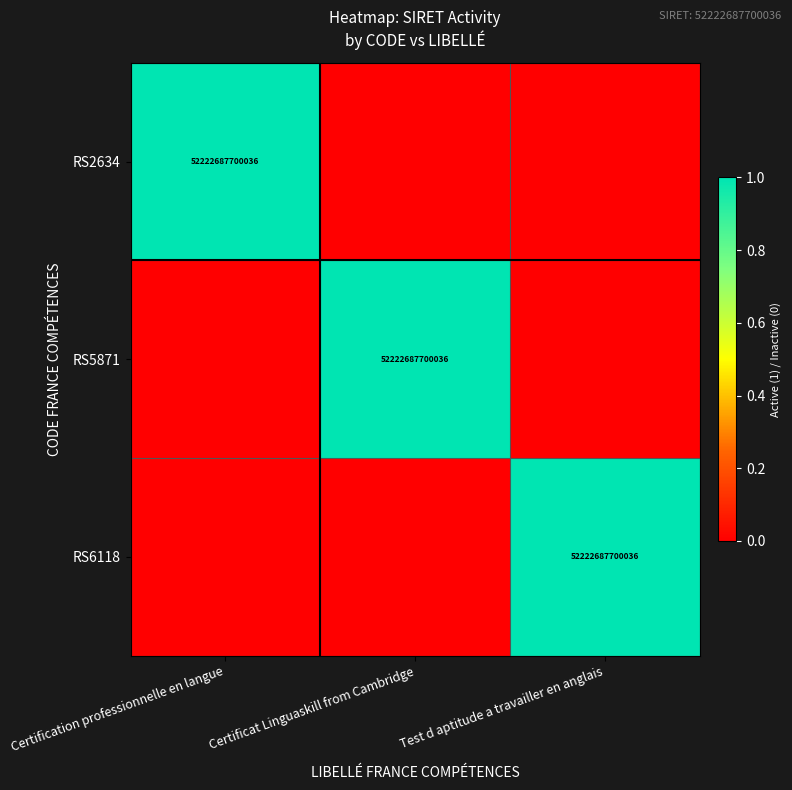

The RS5871 series shows 52222687700036 at Certificat Linguaskill from Cambridge. True or false?

True